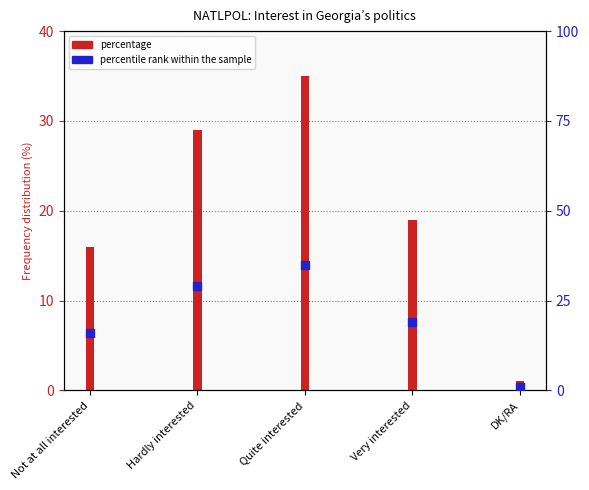

Which has a higher value, DK/RA or Hardly interested?

Hardly interested